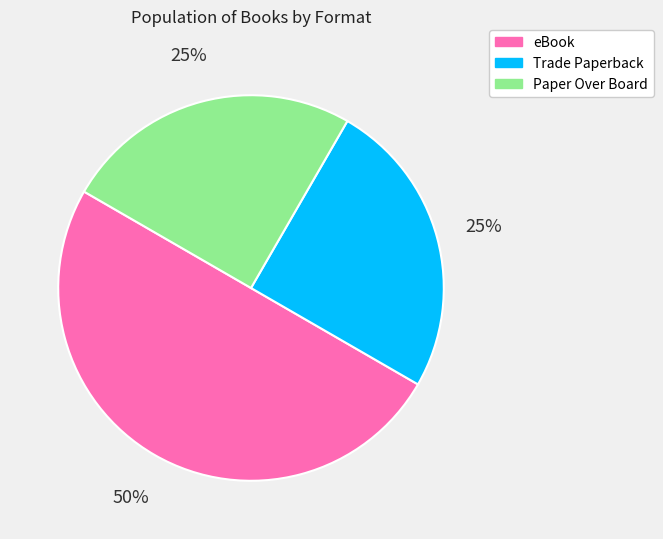

What percentage is the eBook slice, to the nearest percent?

50%